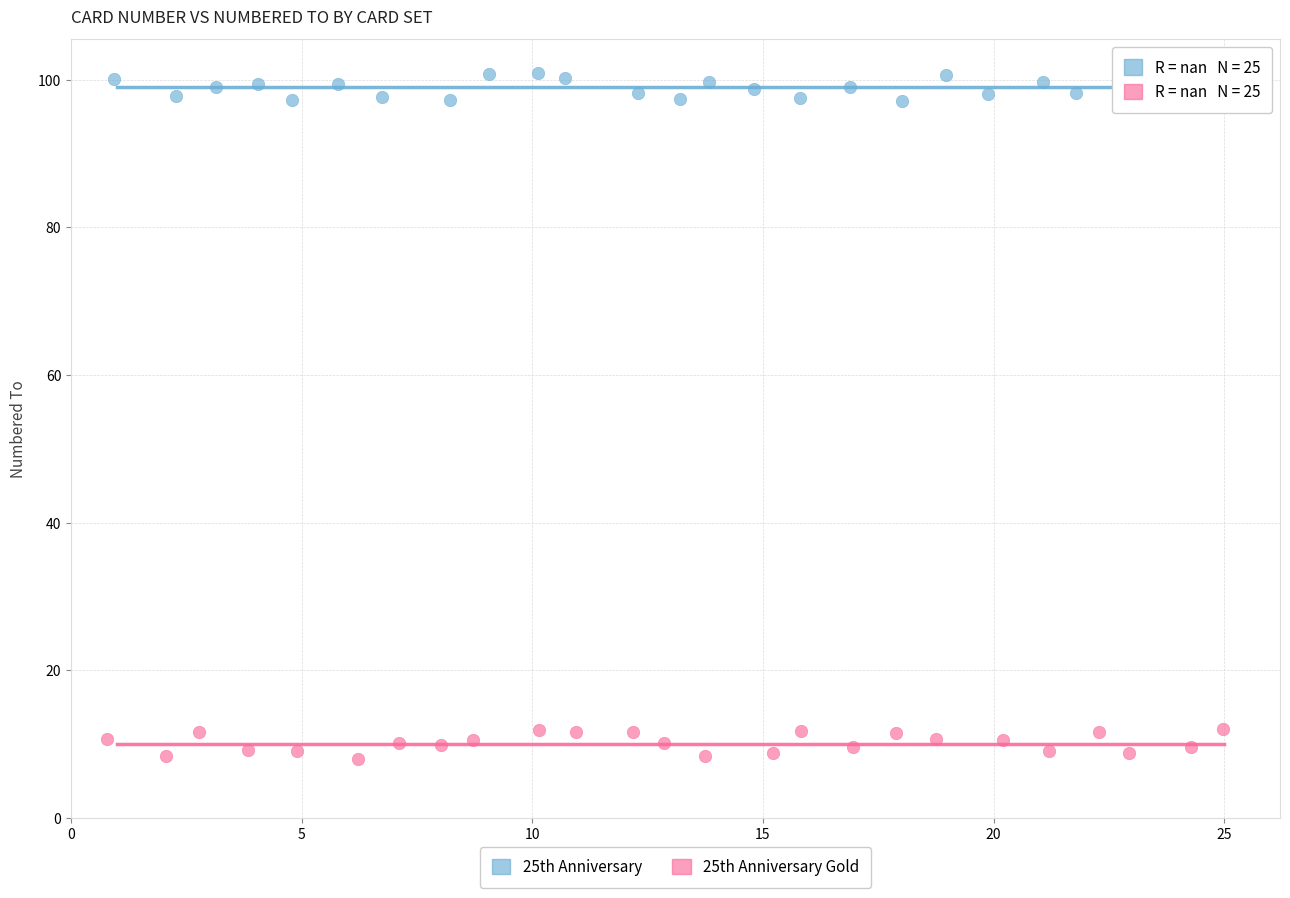

Which series contains the lowest Y value?

25th Anniversary Gold